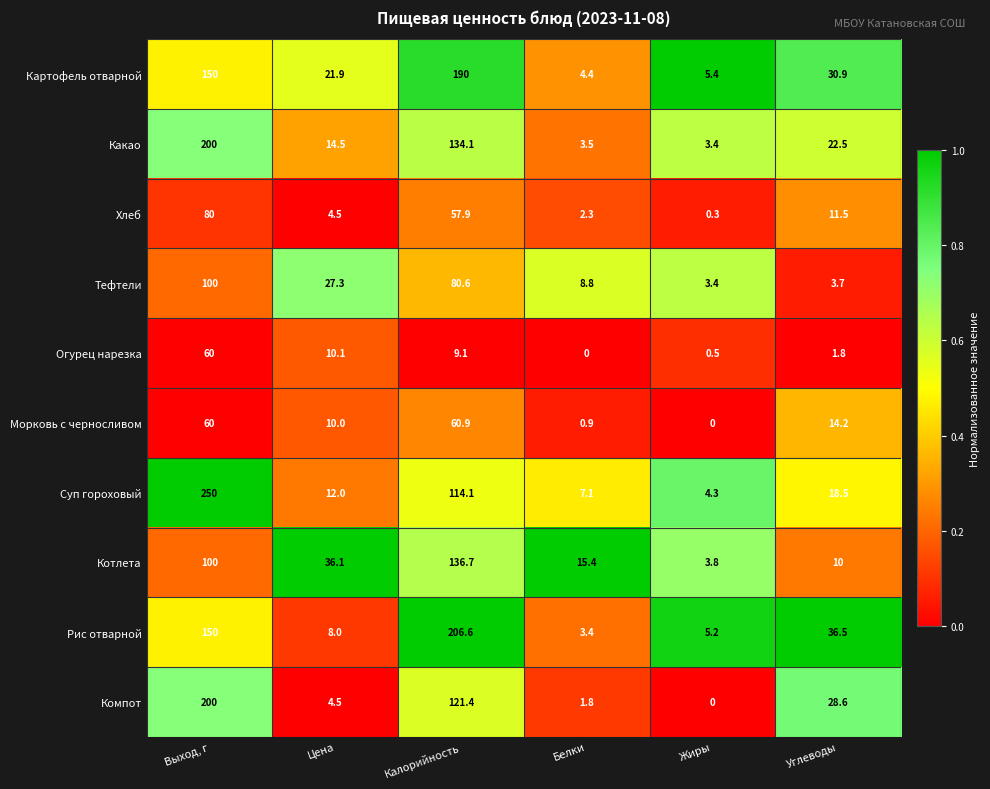

What is the difference between the maximum and minimum values in the Огурец нарезка series?

60.0